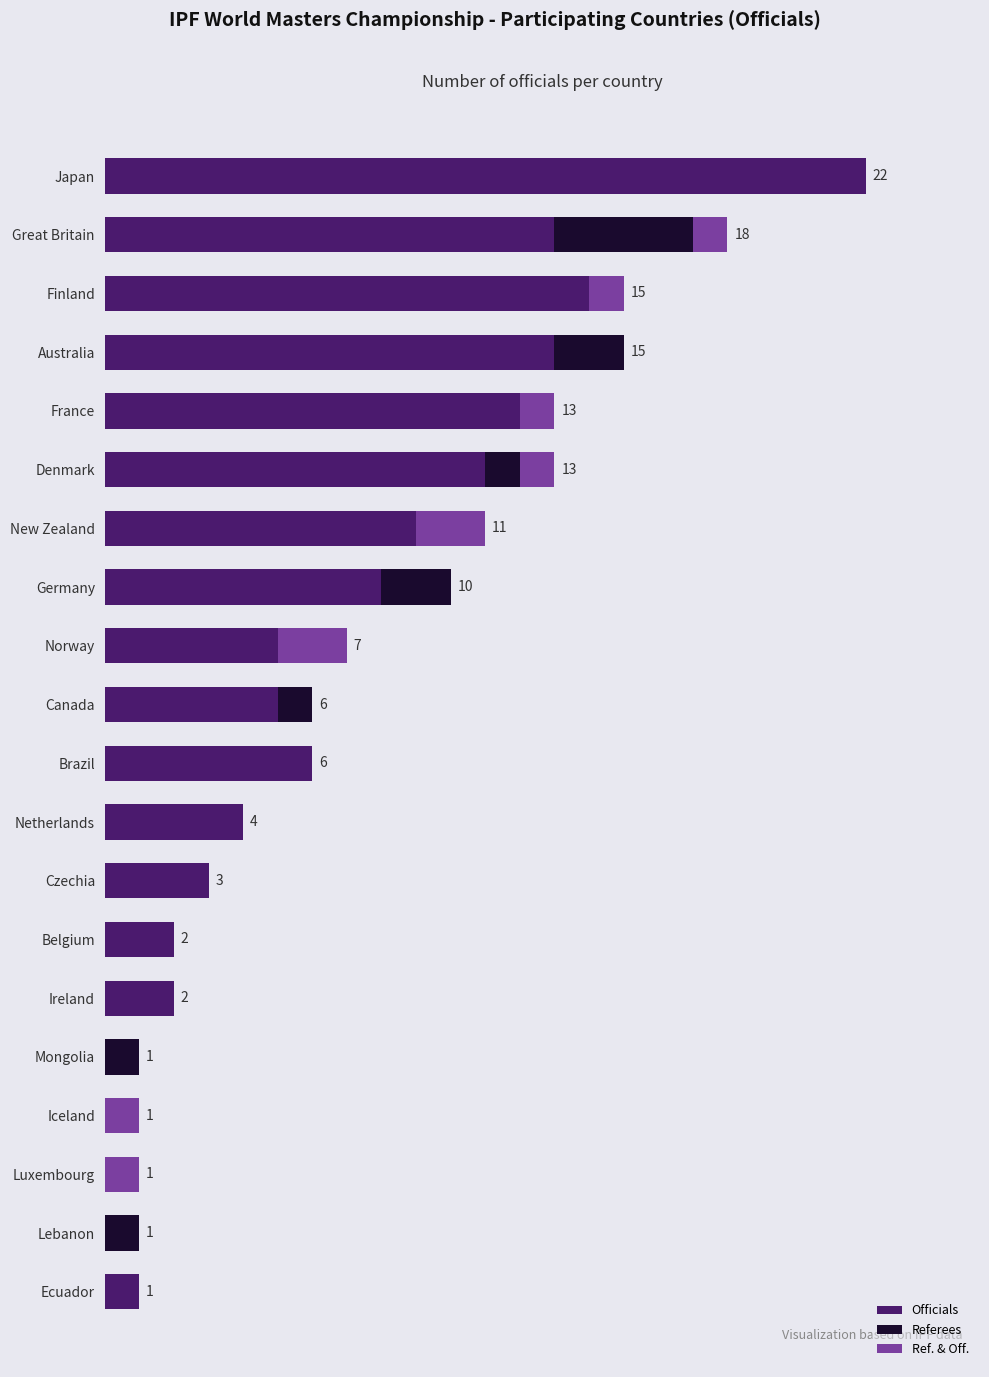

Which series has the largest range (max minus min)?

Officials